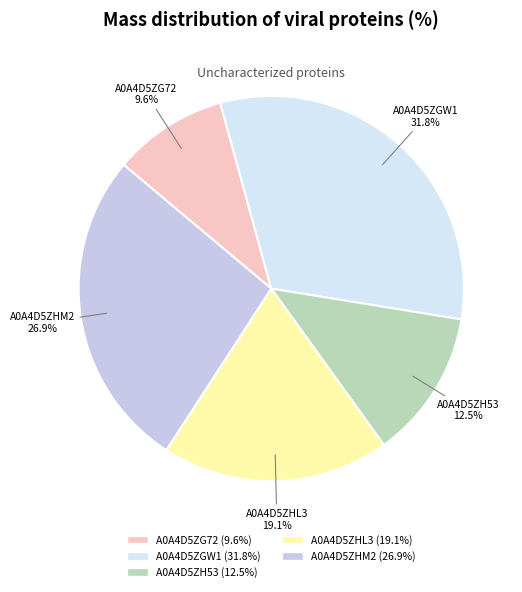

Is it true that A0A4D5ZHL3 is 19% of the pie?

True